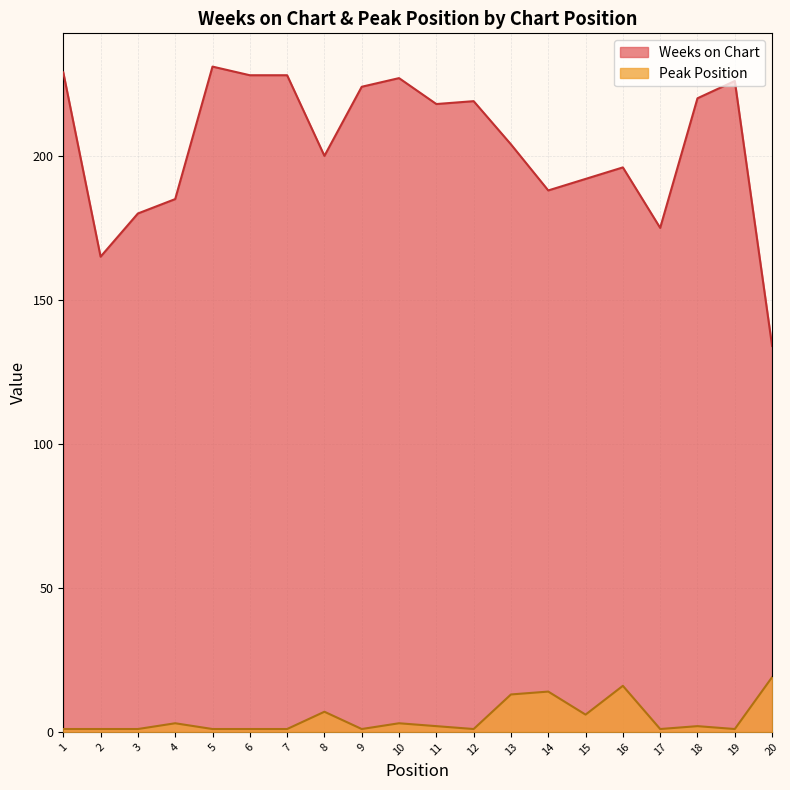

The Peak Position series shows 1 at 5. True or false?

True